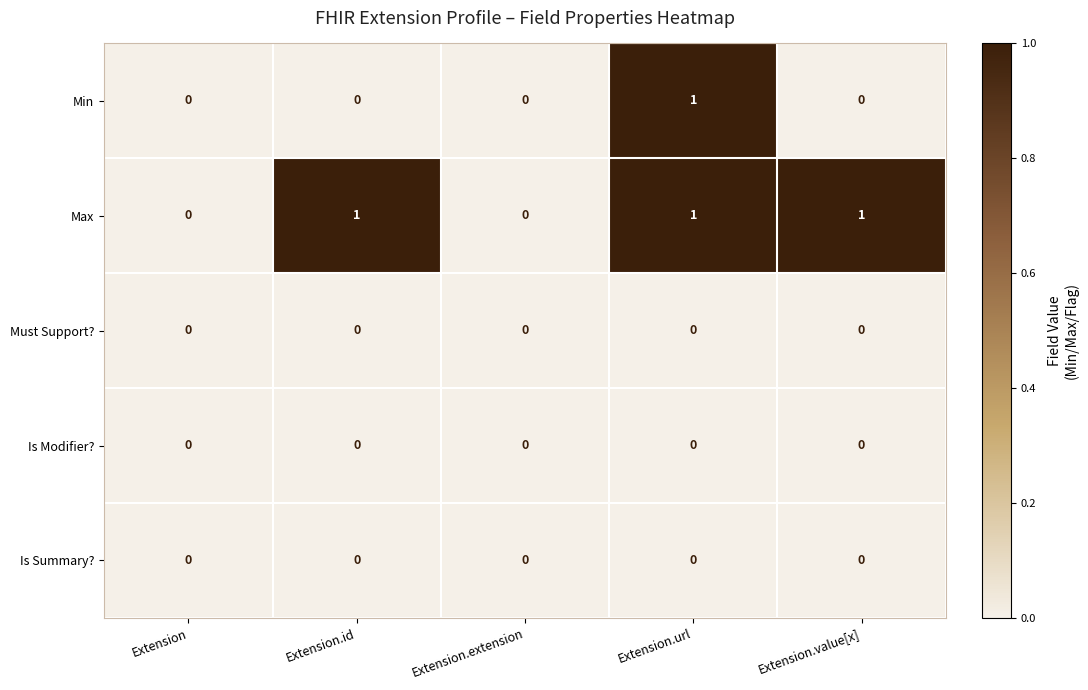

What is the spread (max minus min) of values at Extension.url?

1